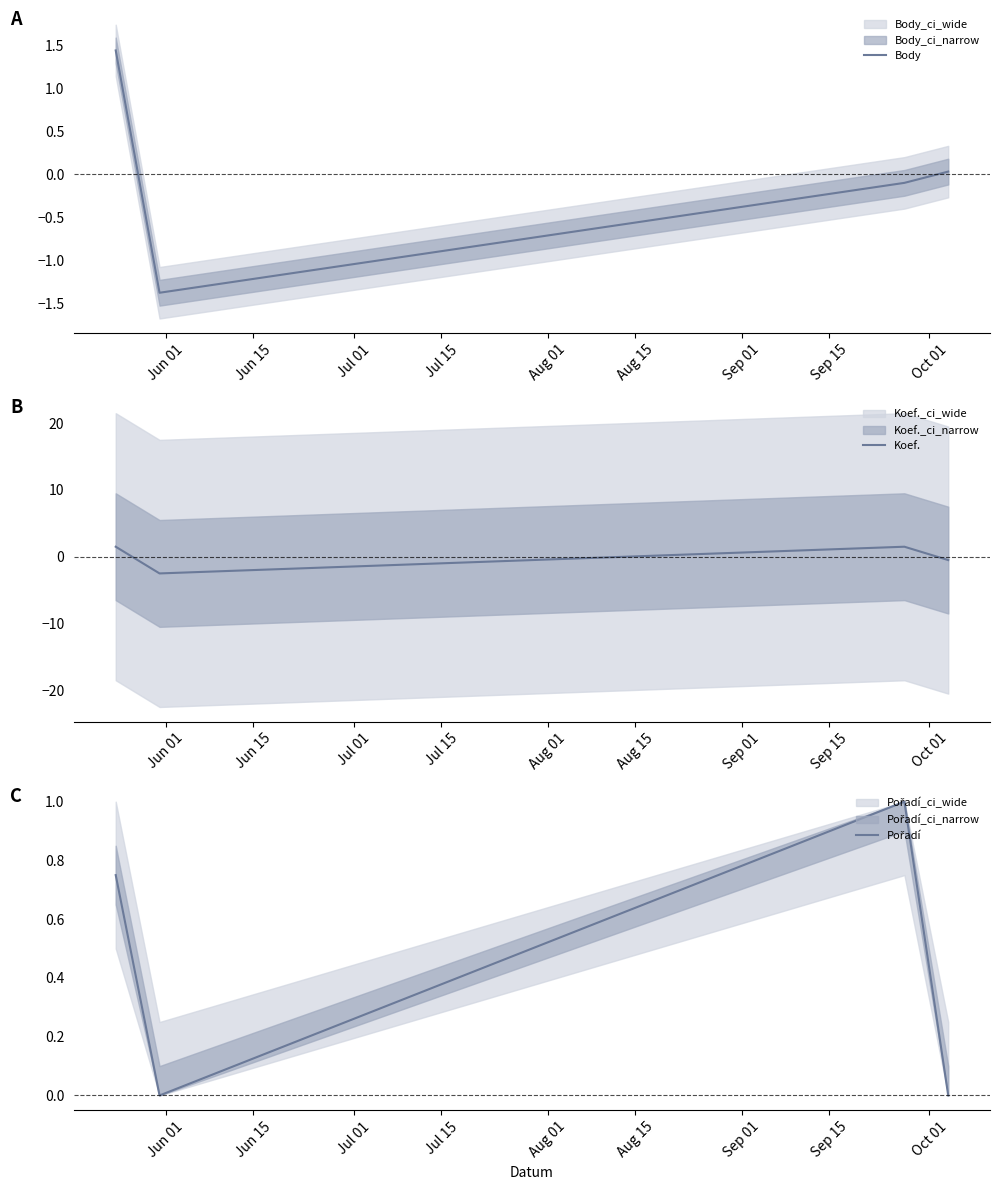

What are all the series names shown in the legend?

Body, Koef., Pořadí